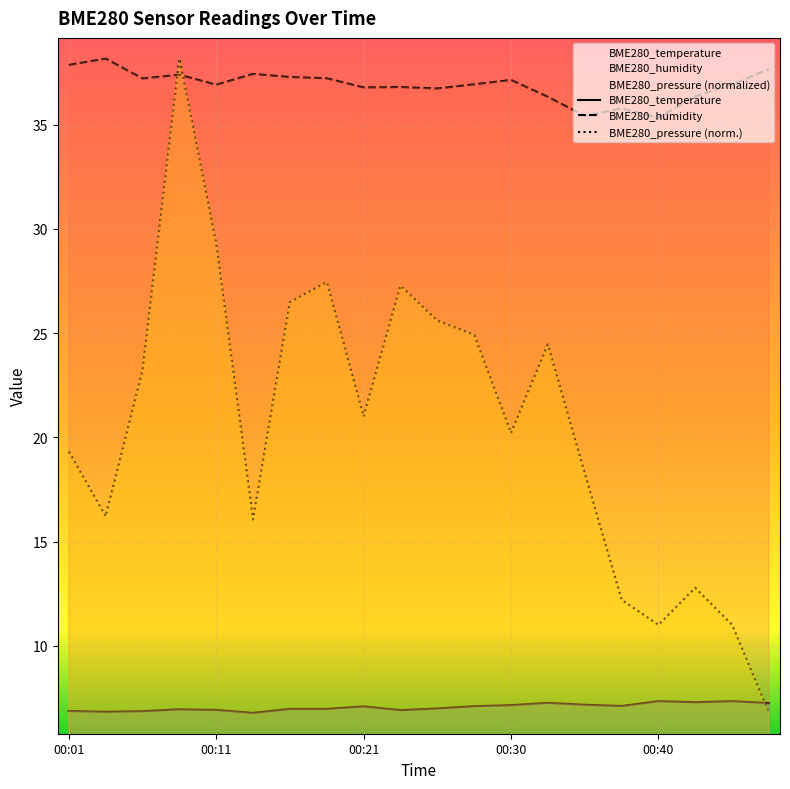

What are all the series names shown in the legend?

BME280_temperature, BME280_humidity, BME280_pressure